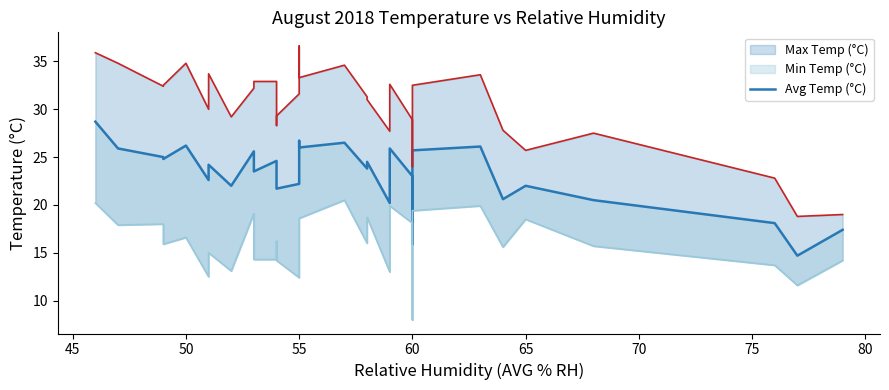

The chart shows a value of 33.9 at 18. True or false?

False